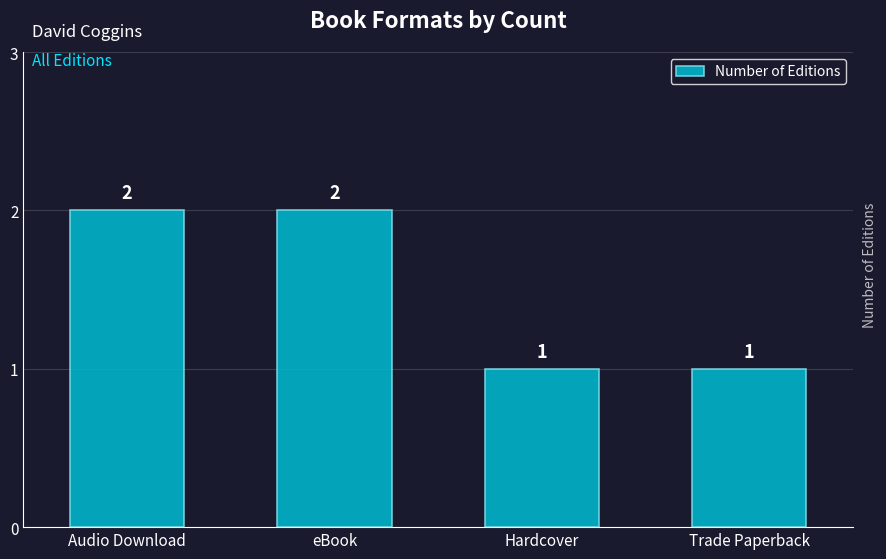

Approximately how many times larger is the value at Trade Paperback compared to Audio Download?

0.5